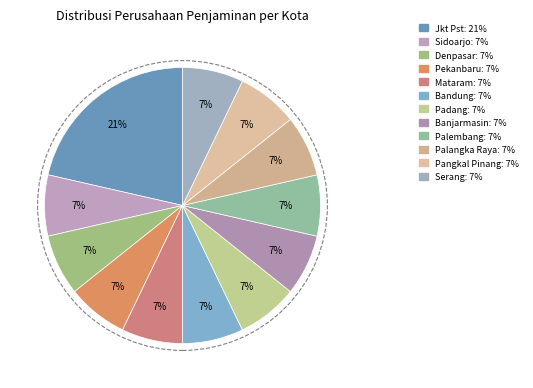

Count the number of slices in the pie.

12